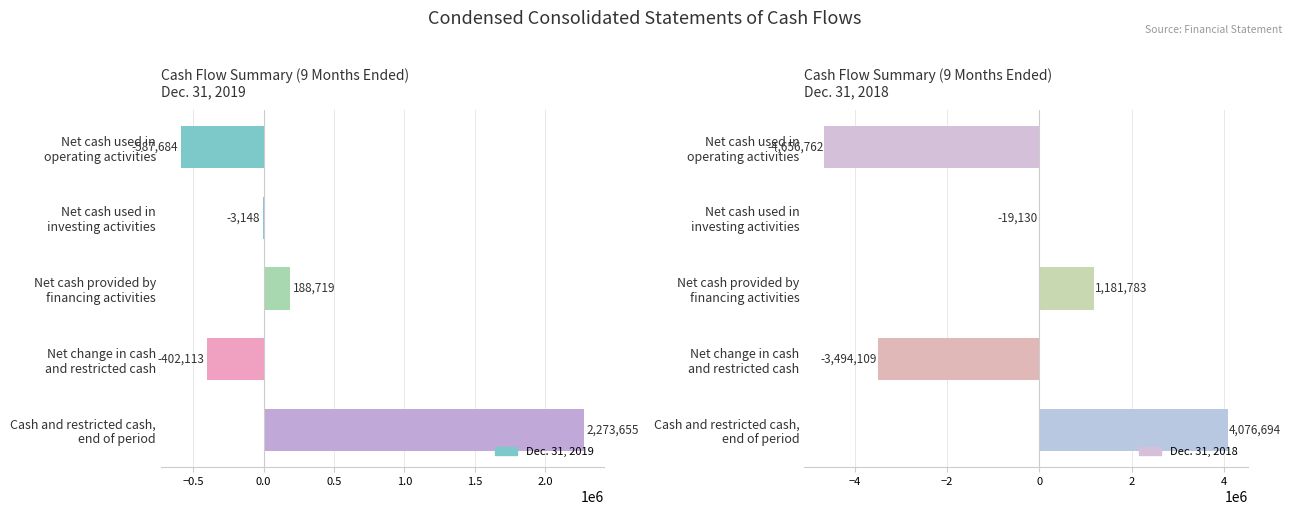

What position from the right is Net cash provided by financing activities?

3